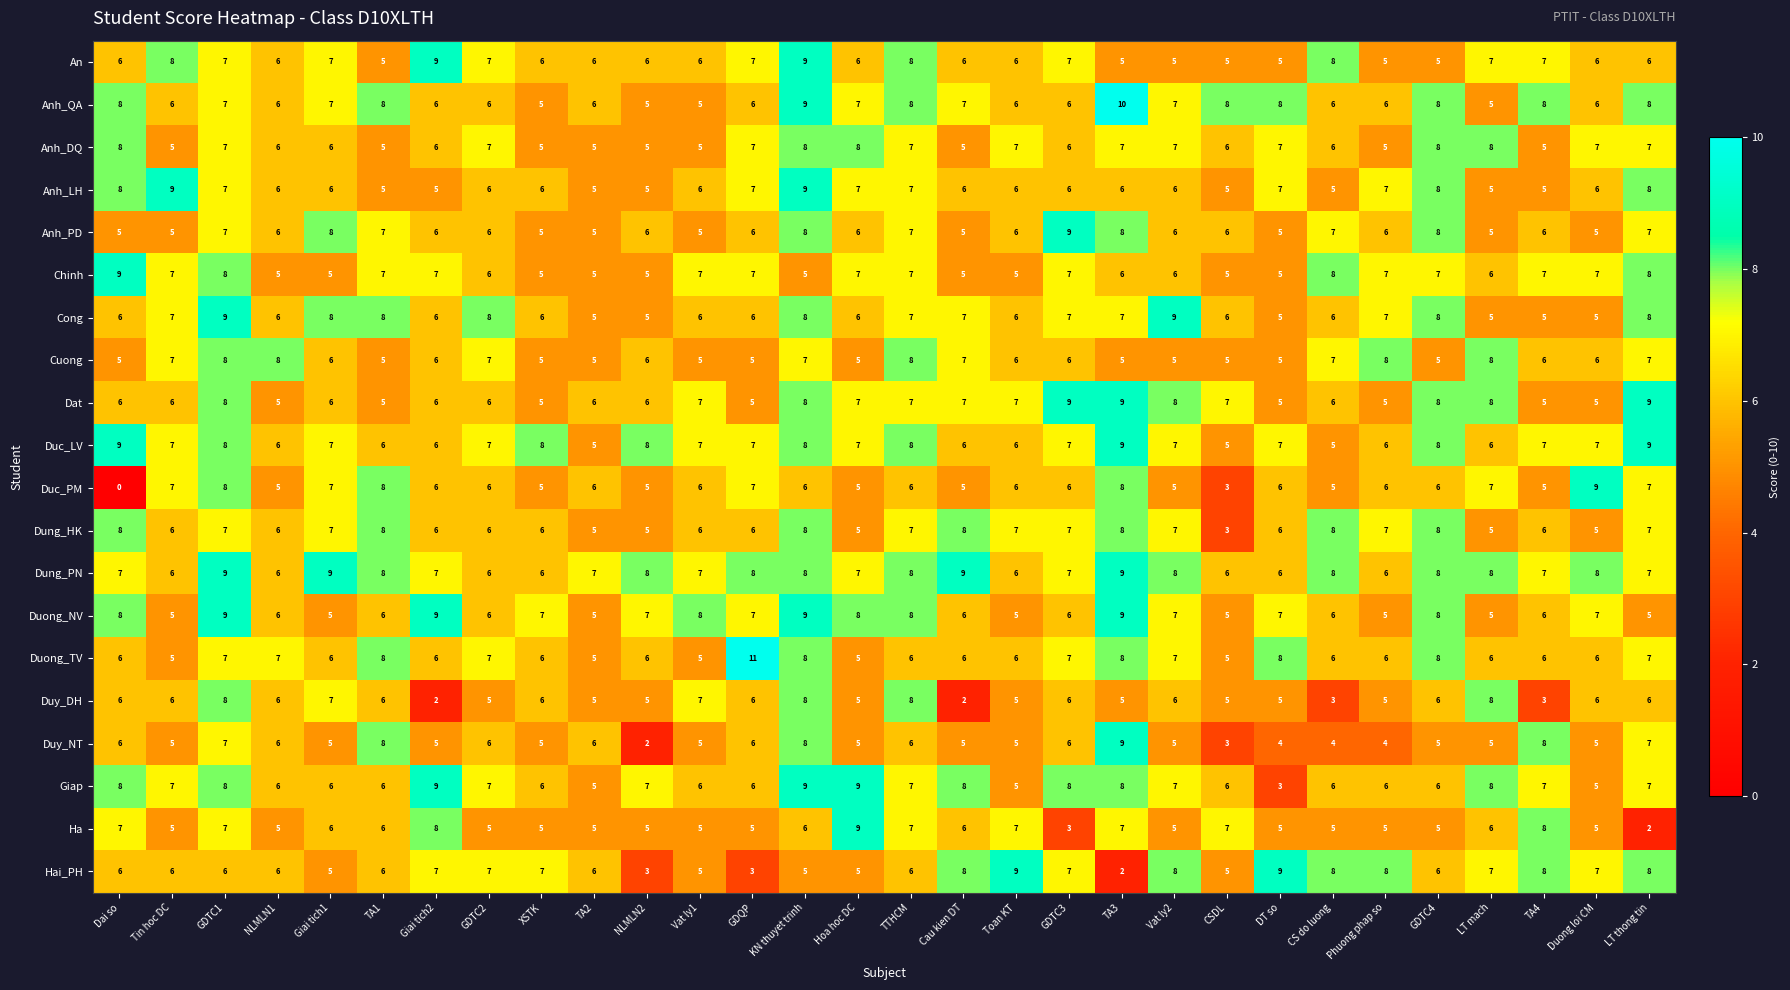

The value of Duong_TV at TTHCM is 6. True or false?

True